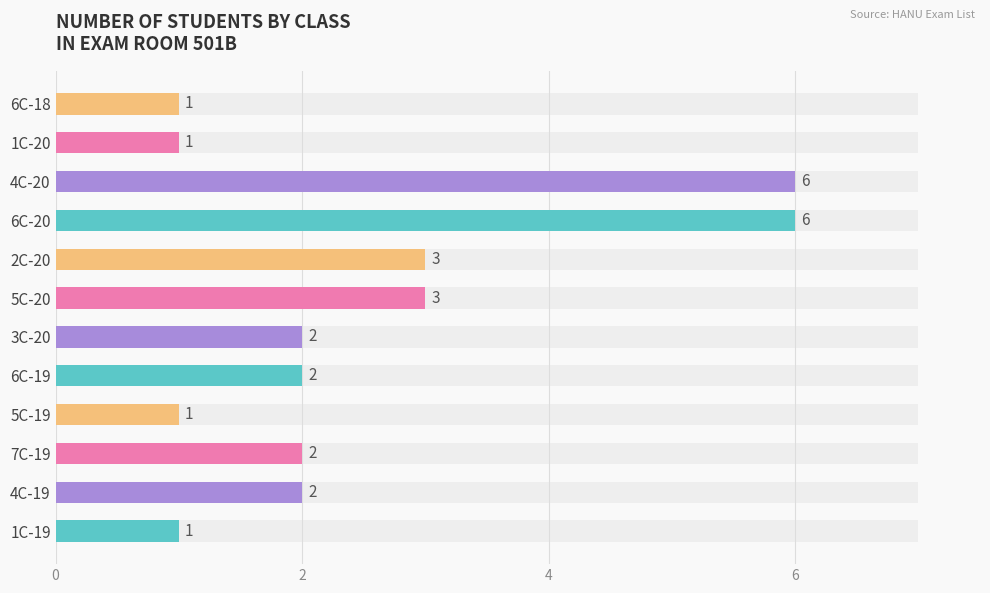

What is the difference between the maximum and minimum values in the Student Count series?

5